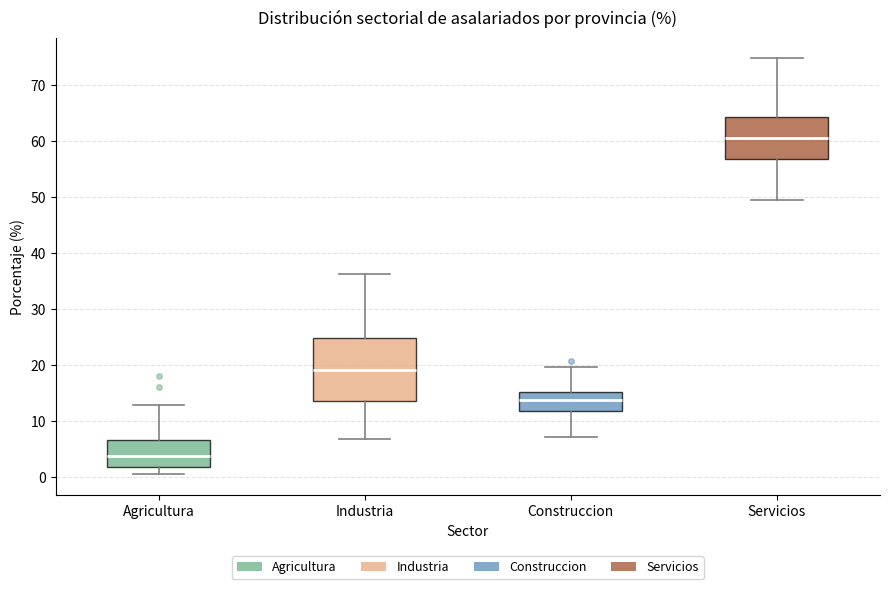

Reading left to right, read every box against the y-axis: the position of its median line, the range the box covers, and the ends of its whiskers. The values are not printed on the chart, so give them approximately, as read against the axis.

Agricultura: median 4, box 2 to 7, whiskers 1 to 13
Industria: median 19, box 14 to 25, whiskers 7 to 36
Construccion: median 14, box 12 to 15, whiskers 7 to 20
Servicios: median 61, box 57 to 64, whiskers 50 to 75